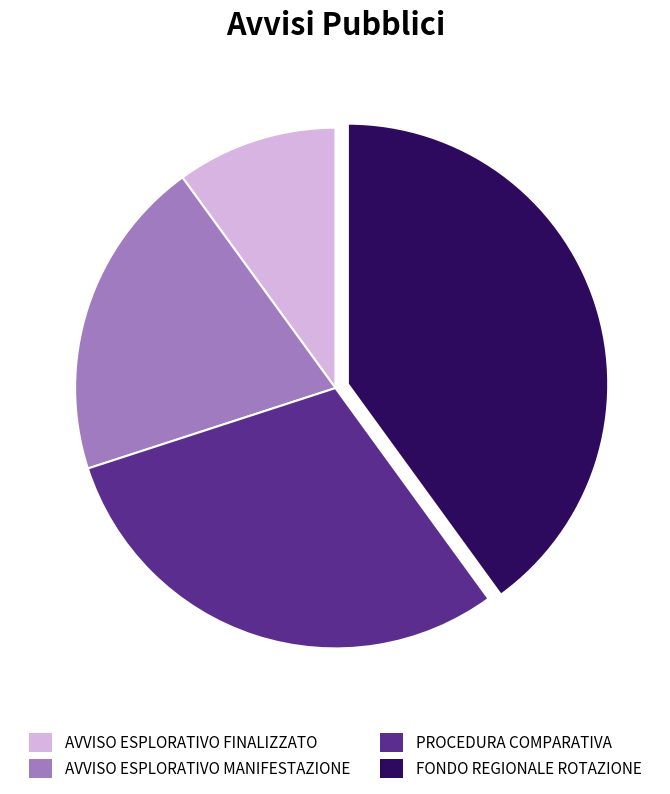

Is there a majority slice in this chart?

No